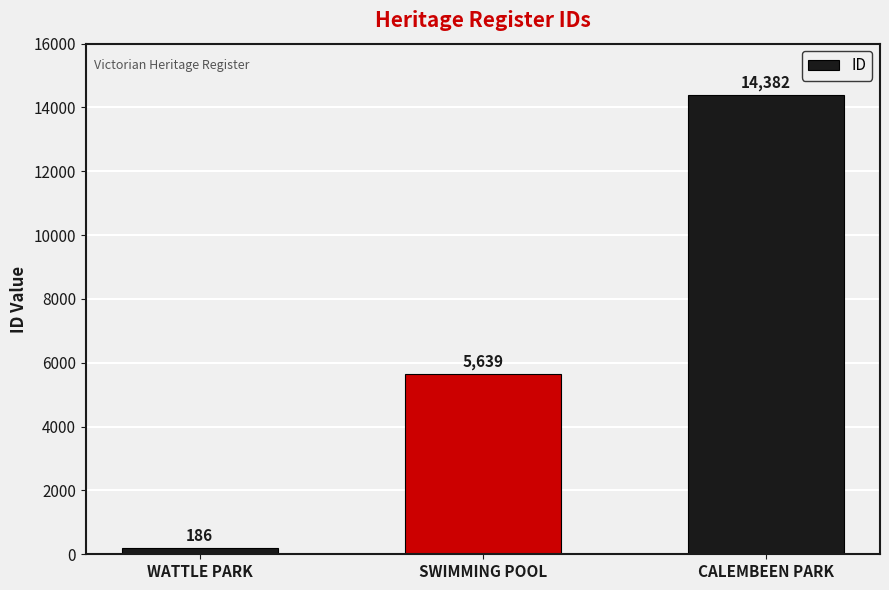

At which category does the chart reach its peak across all series?

CALEMBEEN PARK